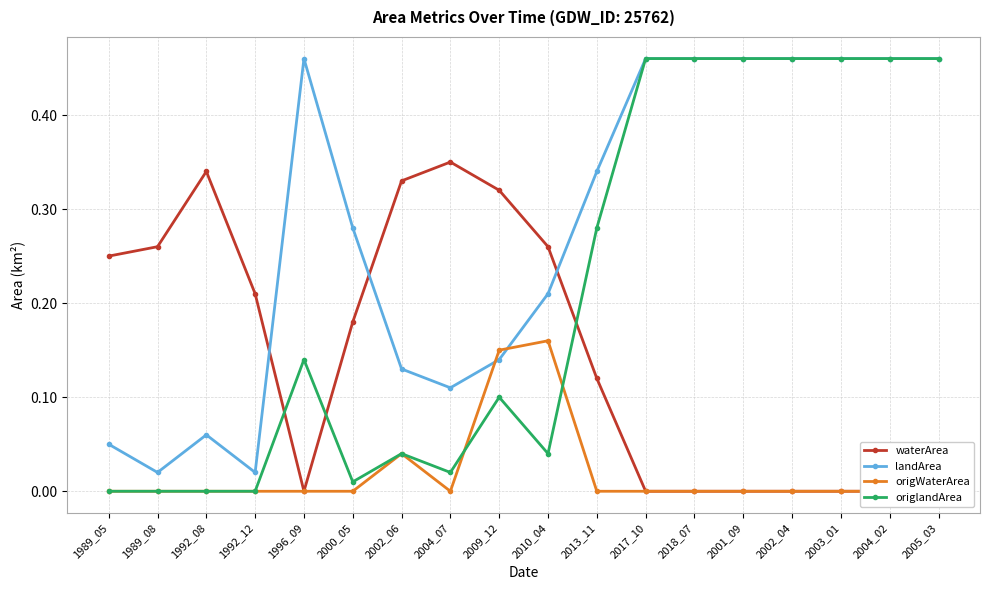

Where is the first local minimum for landArea?

1989_08